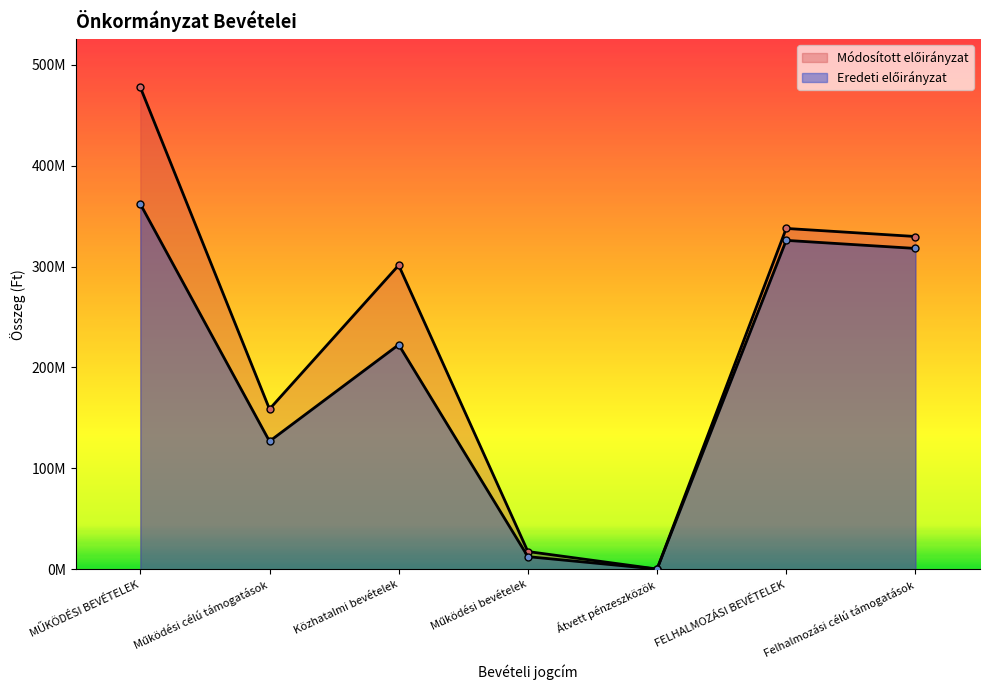

At how many categories does at least one series exceed 61238354?

5